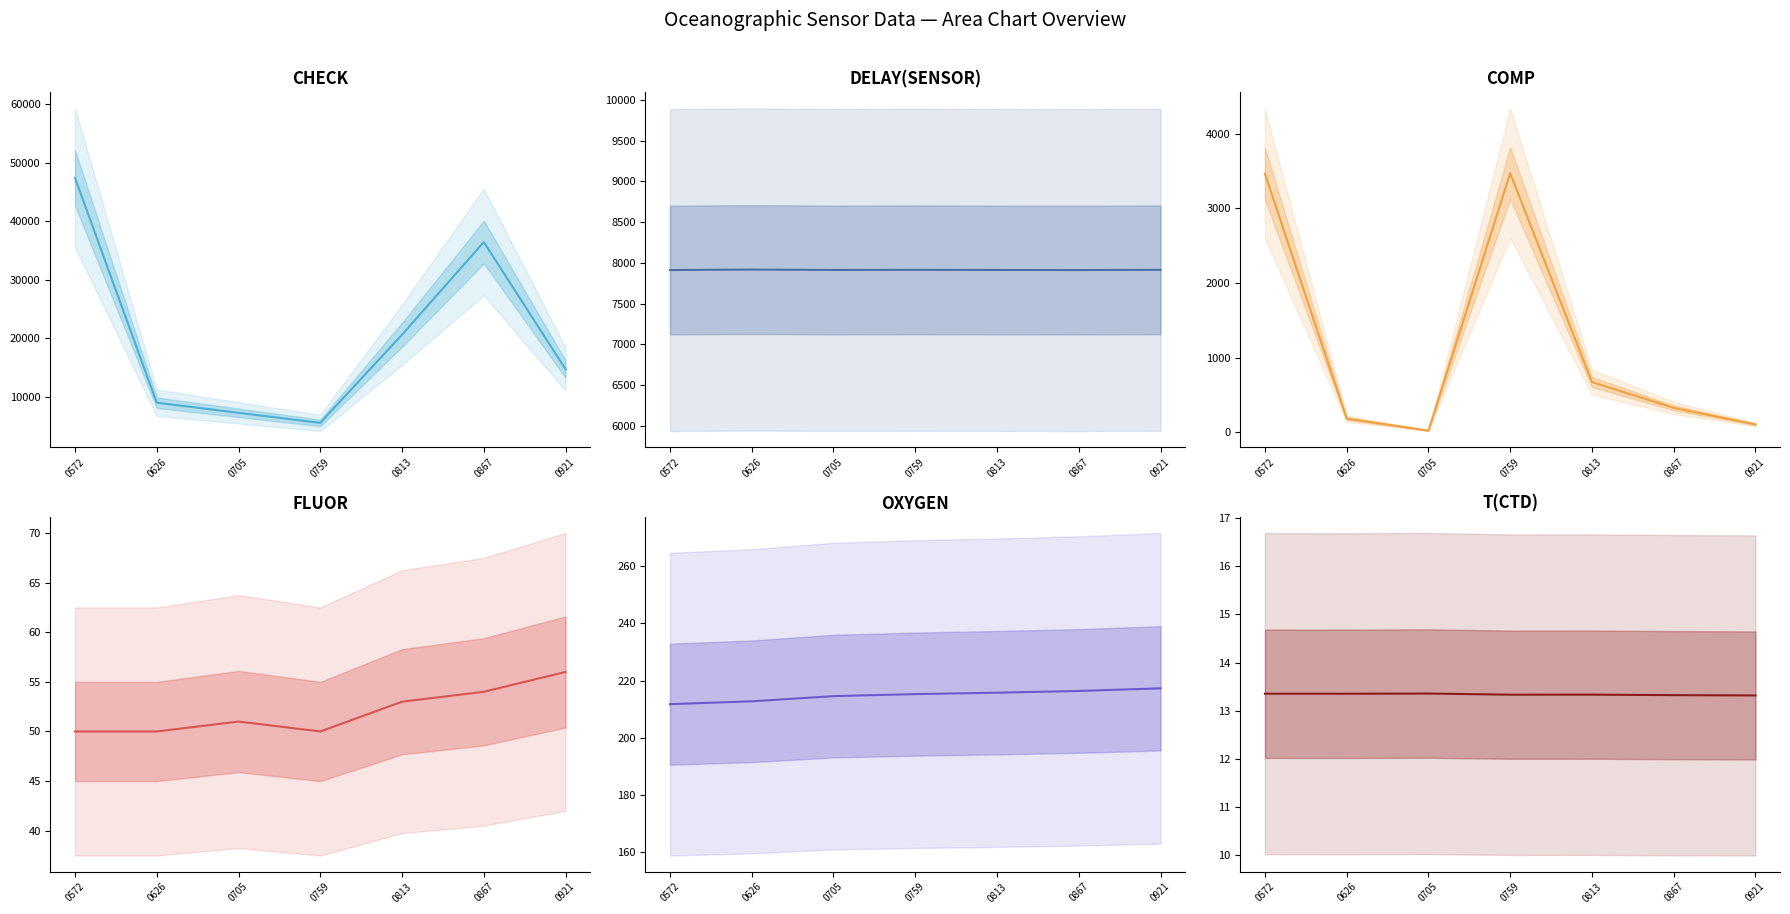

True or false: DELAY(SENSOR) and T(CTD) intersect in this chart.

False